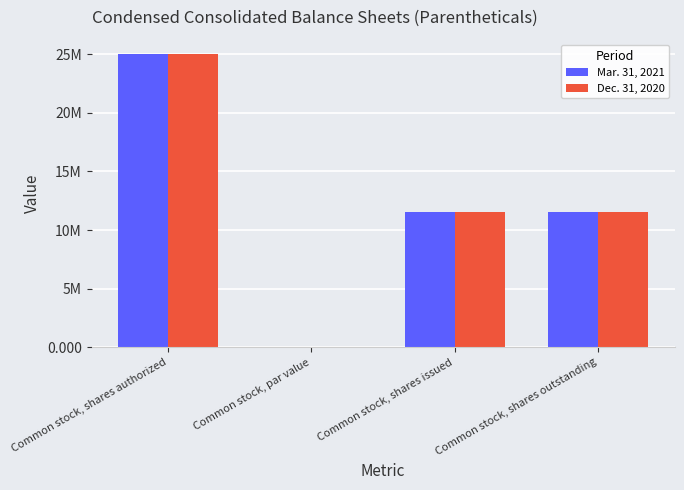

Reading right to left, extract all data points from this chart.

Mar. 31, 2021: Common stock, shares outstanding=11504665.0	Common stock, shares issued=11504665.0	Common stock, par value=0.0	Common stock, shares authorized=25000000.0
Dec. 31, 2020: Common stock, shares outstanding=11504665.0	Common stock, shares issued=11504665.0	Common stock, par value=0.0	Common stock, shares authorized=25000000.0